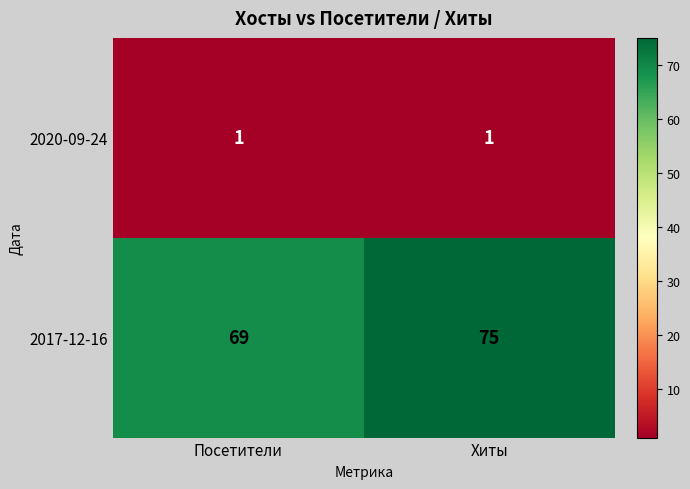

Reading right to left, extract all data points from this chart.

2020-09-24: Хиты=1	Посетители=1
2017-12-16: Хиты=75	Посетители=69